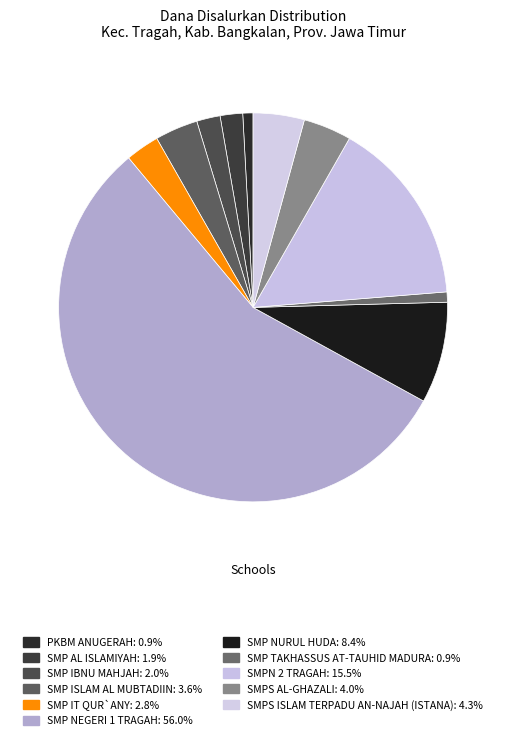

Rank the categories by value from lowest to highest.

PKBM ANUGERAH, SMP TAKHASSUS AT-TAUHID MADURA, SMP AL ISLAMIYAH, SMP IBNU MAHJAH, SMP IT QUR`ANY, SMP ISLAM AL MUBTADIIN, SMPS AL-GHAZALI, SMPS ISLAM TERPADU AN-NAJAH (ISTANA), SMP NURUL HUDA, SMPN 2 TRAGAH, SMP NEGERI 1 TRAGAH